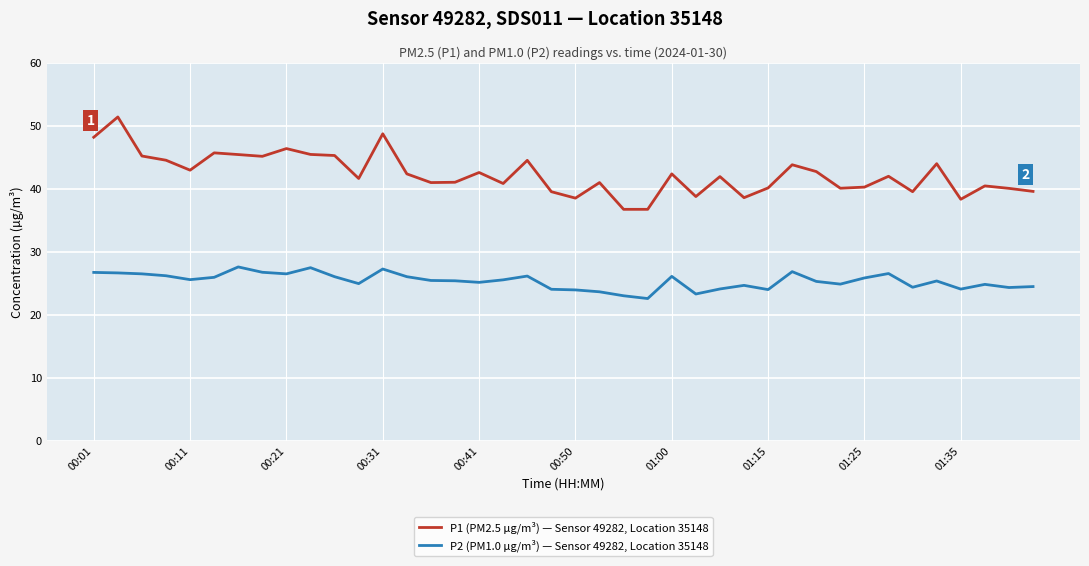

Rank the series by their average value, from lowest to highest.

P2 (PM1.0 µg/m³) — Sensor 49282, Location 35148, P1 (PM2.5 µg/m³) — Sensor 49282, Location 35148